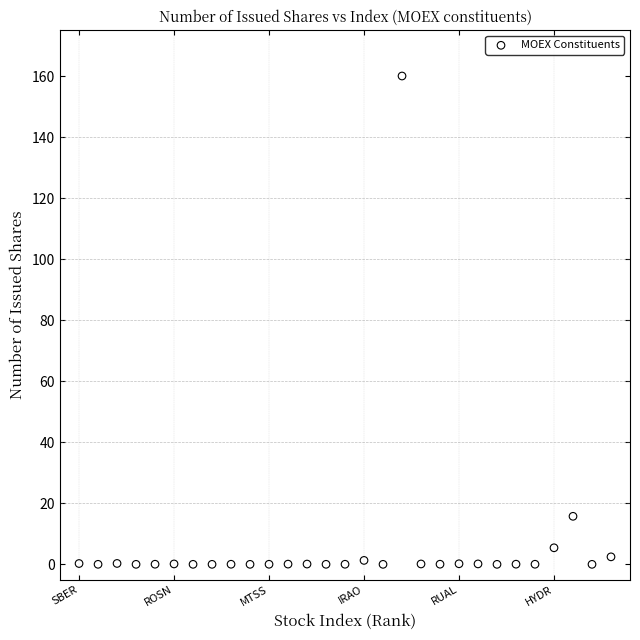

What is the range of X values (max minus min)?

28.0